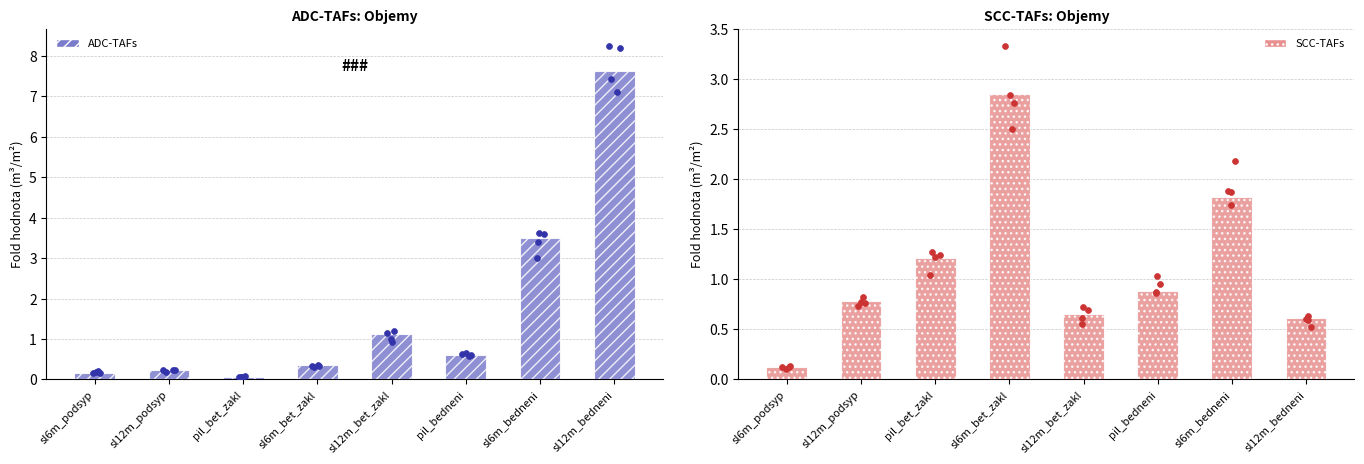

Which series reaches the maximum Y coordinate?

ADC-TAFs